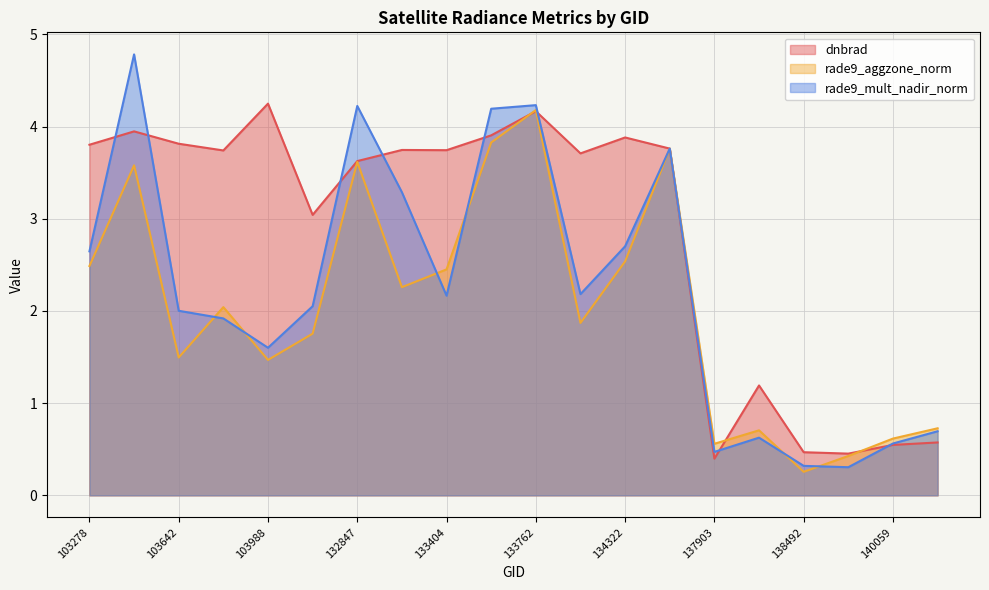

Which series has the largest range (max minus min)?

rade9_mult_nadir_norm